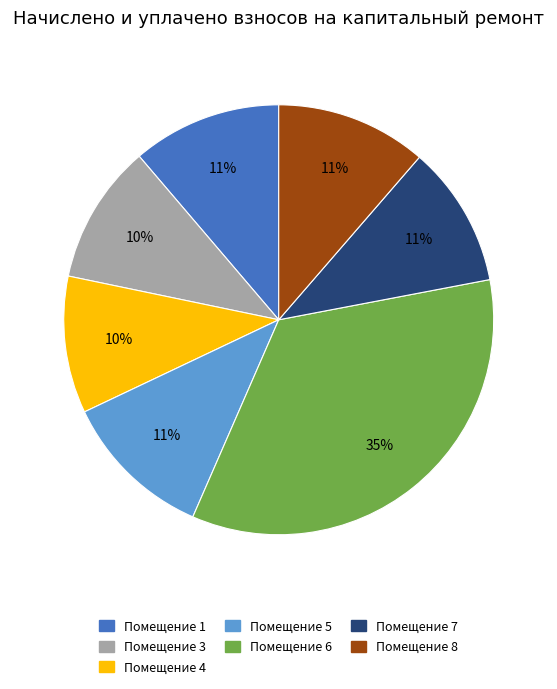

What is the largest slice in the pie chart?

Помещение 6